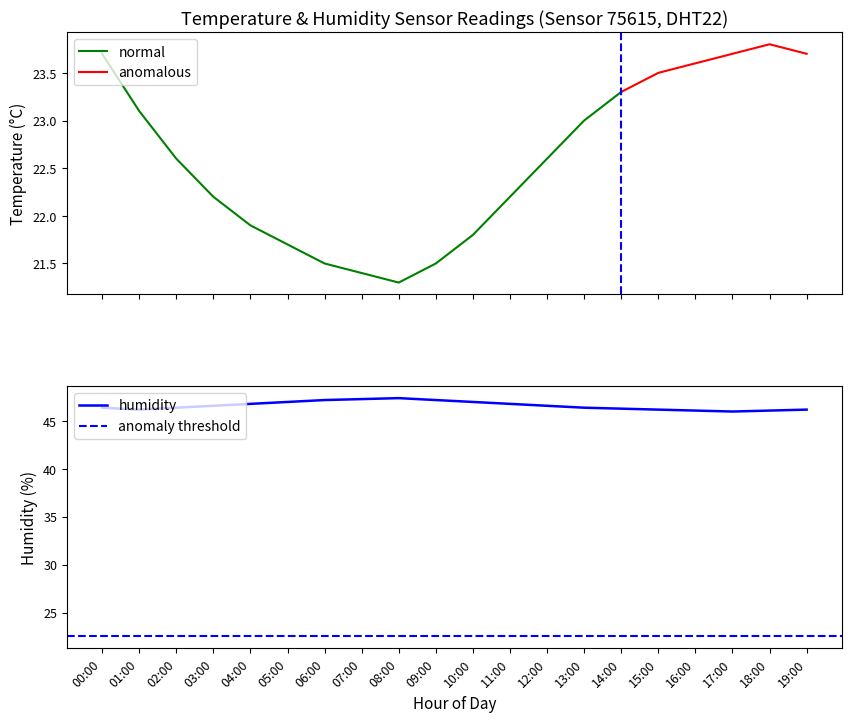

The humidity series shows 46.4 at 02:00. True or false?

True